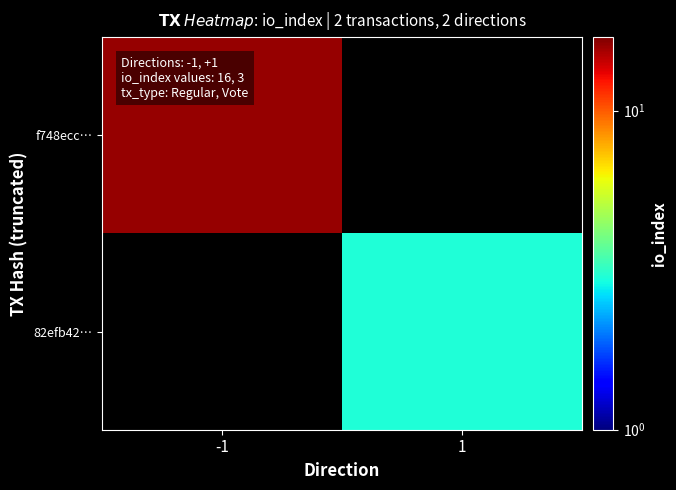

What is the greatest value displayed?

16.0